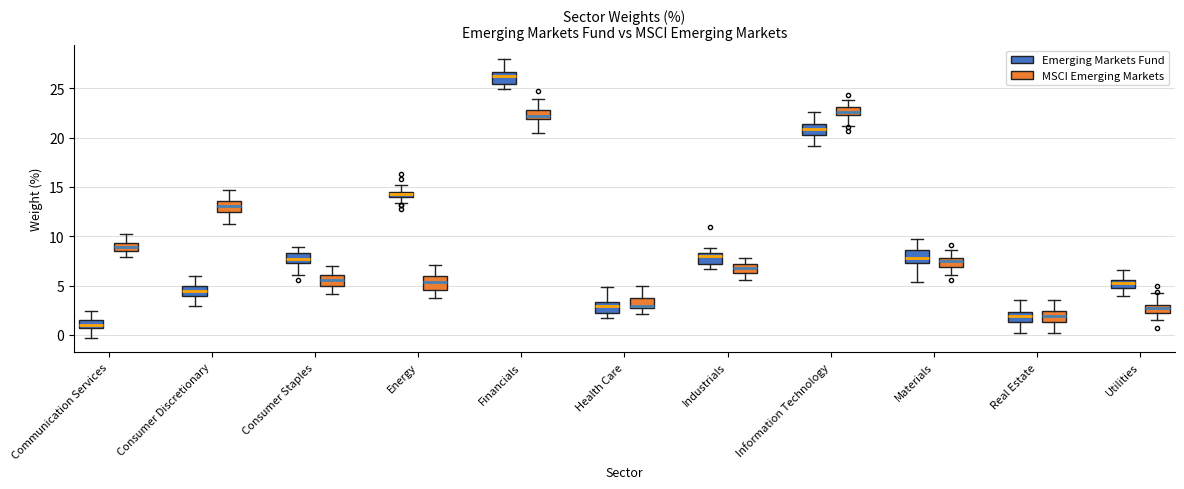

Which box's median line is the highest?

Financials (Emerging Markets Fund)